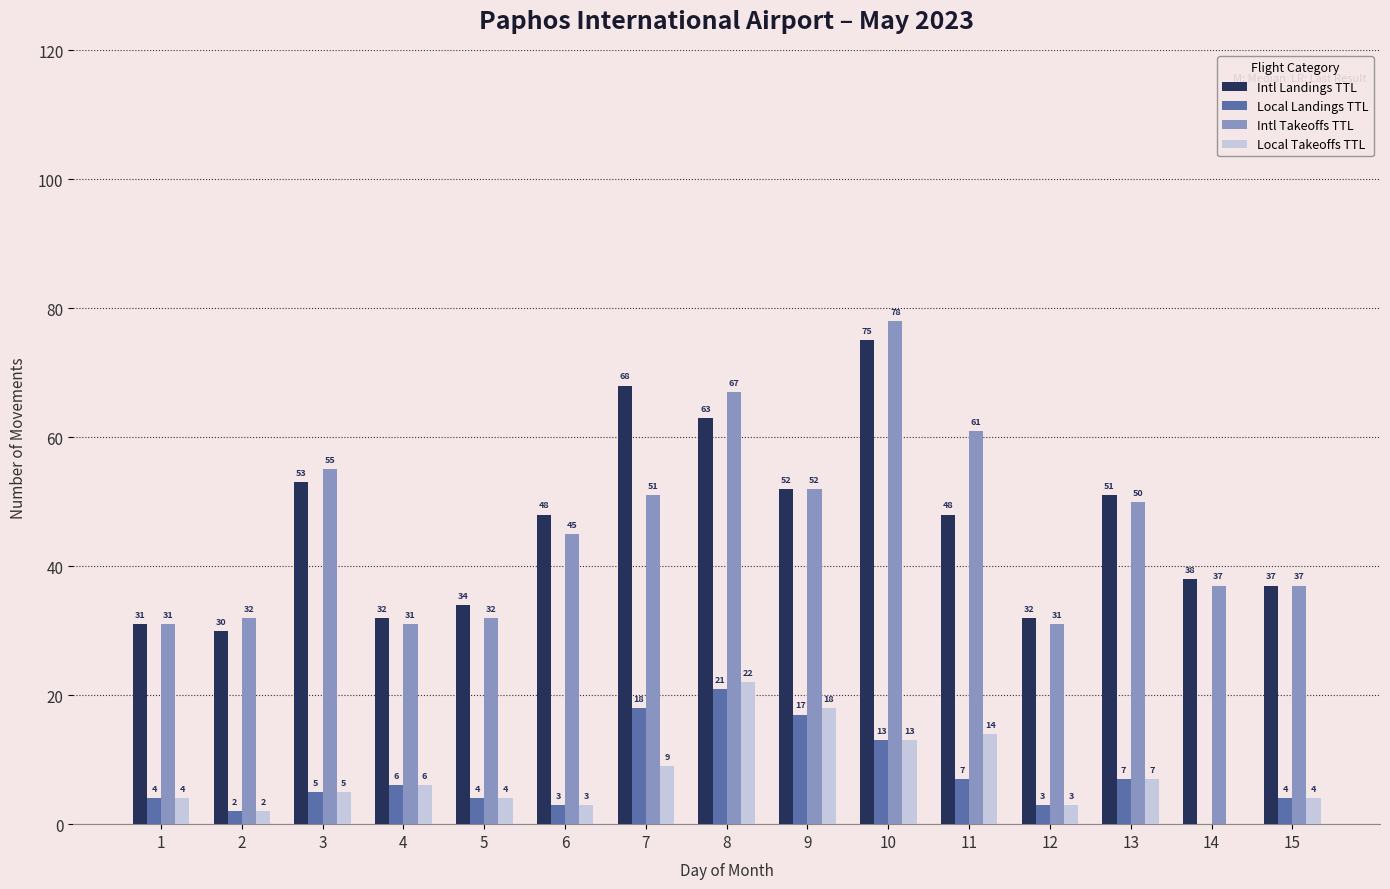

What is the approximate value of Local Landings TTL at 9?

17